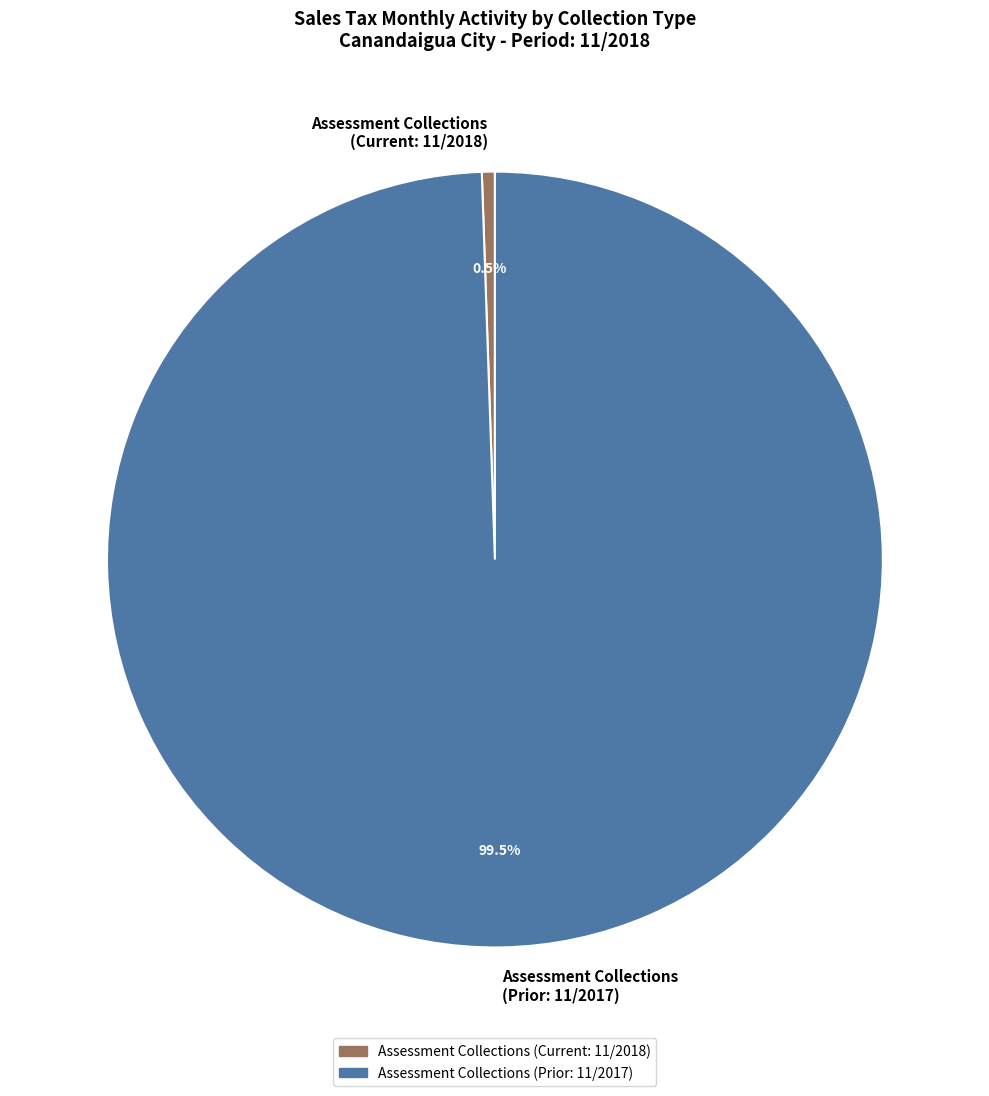

Does Assessment Collections (Prior: 11/2017) account for over 50% of the chart?

Yes